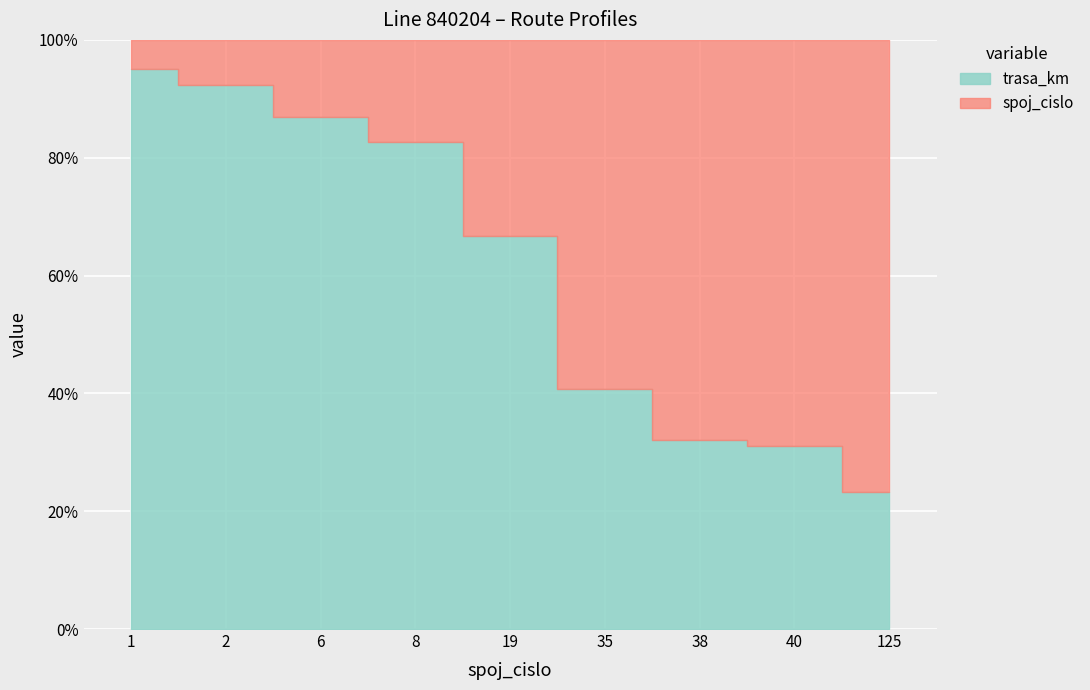

Which series has the largest range (max minus min)?

spoj_cislo